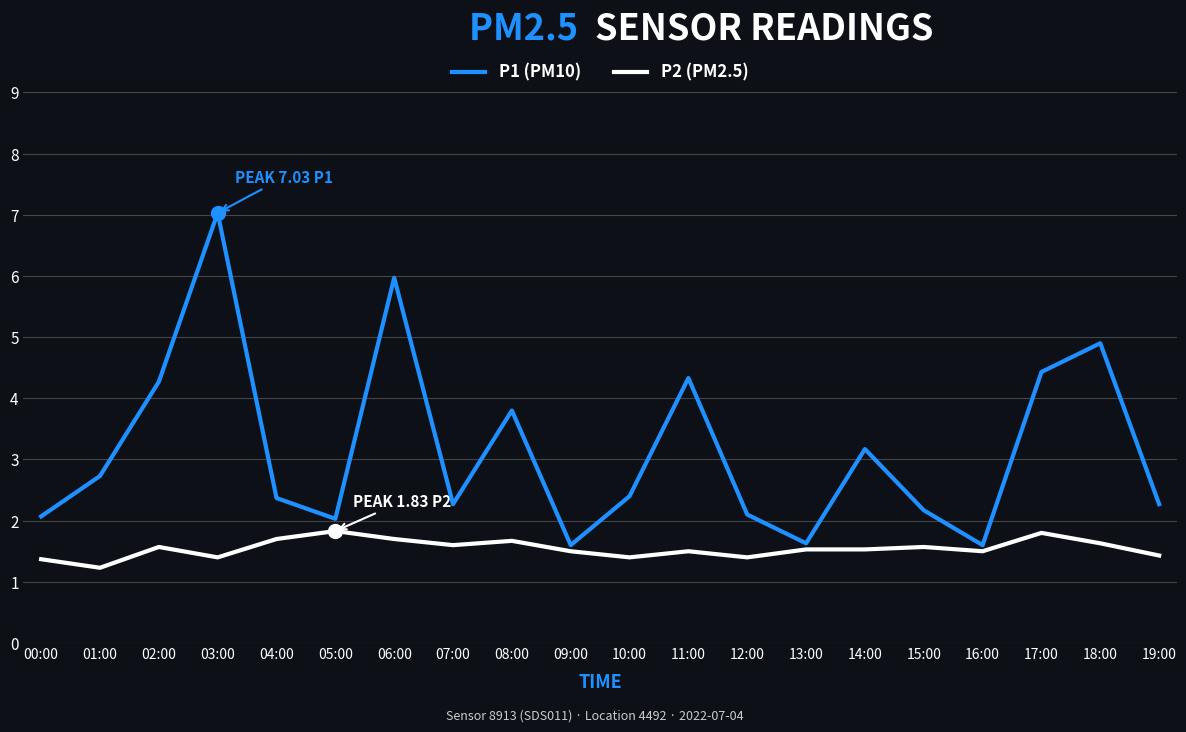

Does the chart have visible grid lines?

Yes